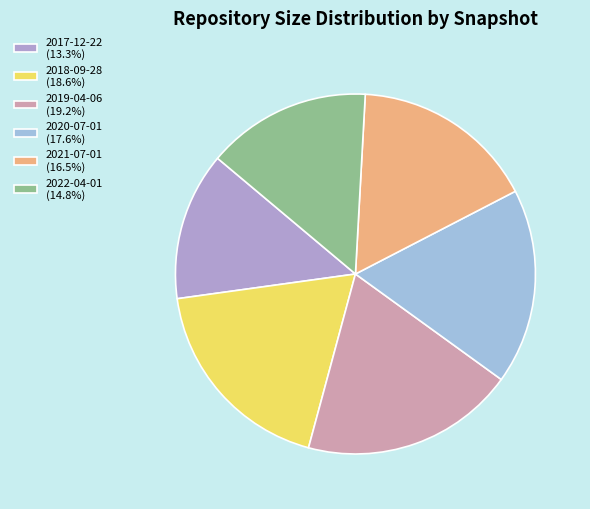

What is the ratio of the value at 2022-04-01 to the value at 2019-04-06?

0.8